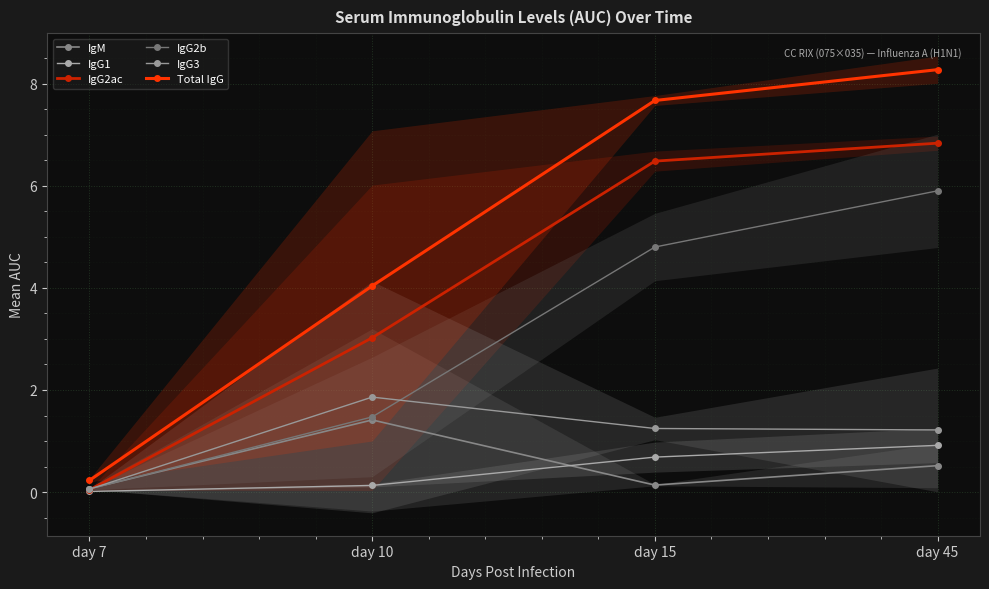

How many distinct data groups are displayed?

6